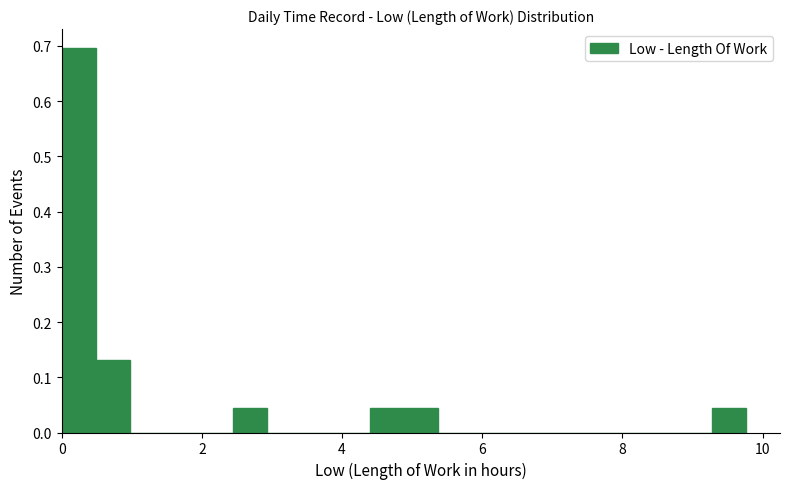

Read against the x-axis, roughly where is the centre of the tallest bar?

0.2